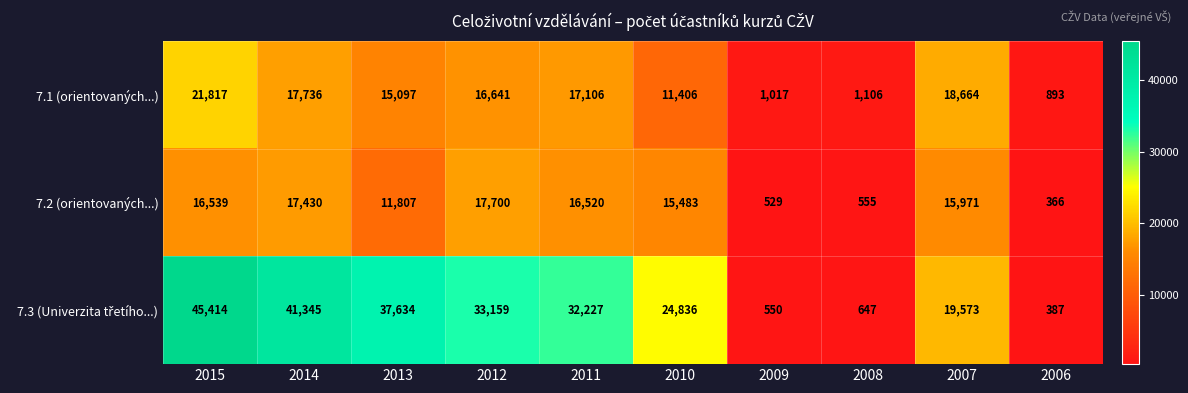

What is the difference between the second highest and second lowest values in the 7.2 (orientovaných...) series?

16901